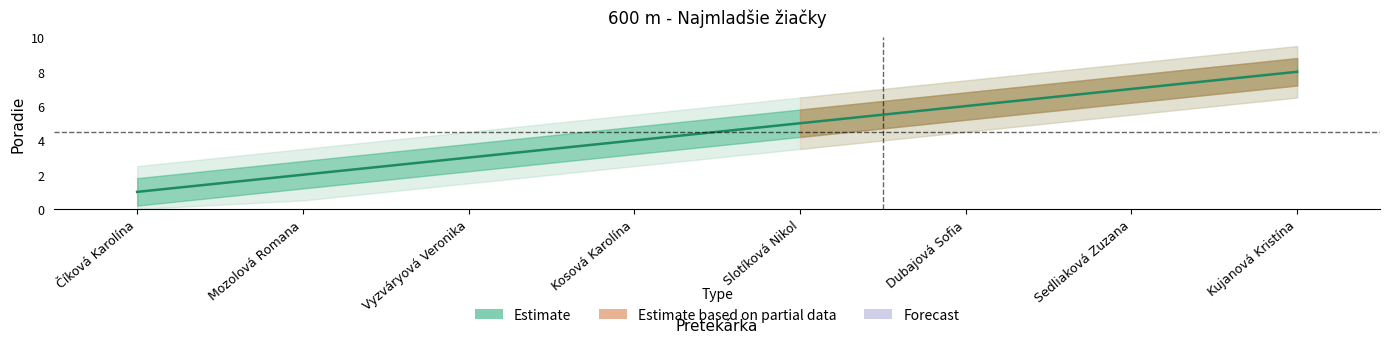

How many lines are shown in the chart?

1